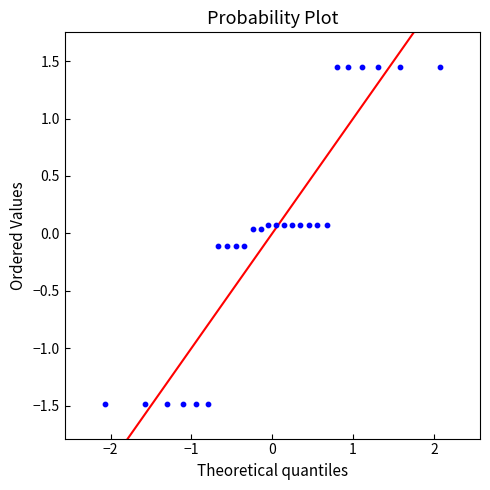

What is the range of Y values (max minus min)?

2.9